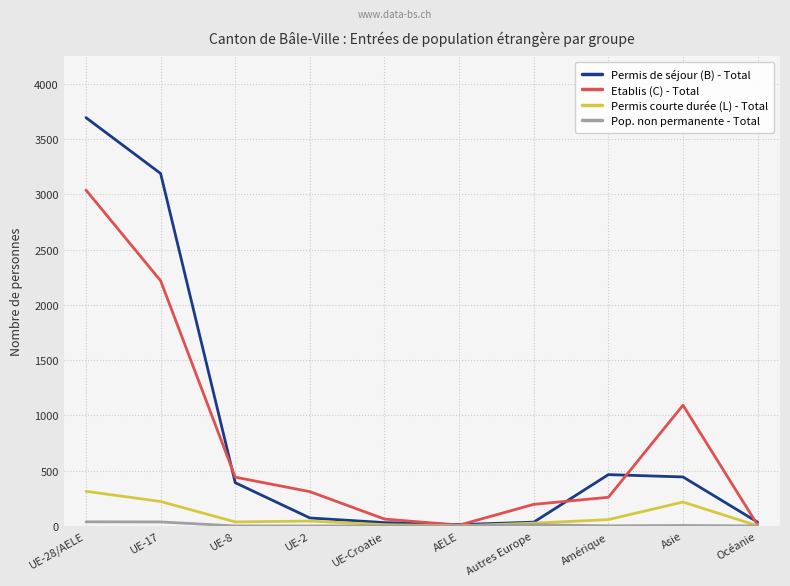

At which category is the sum across all series the highest?

UE-28/AELE